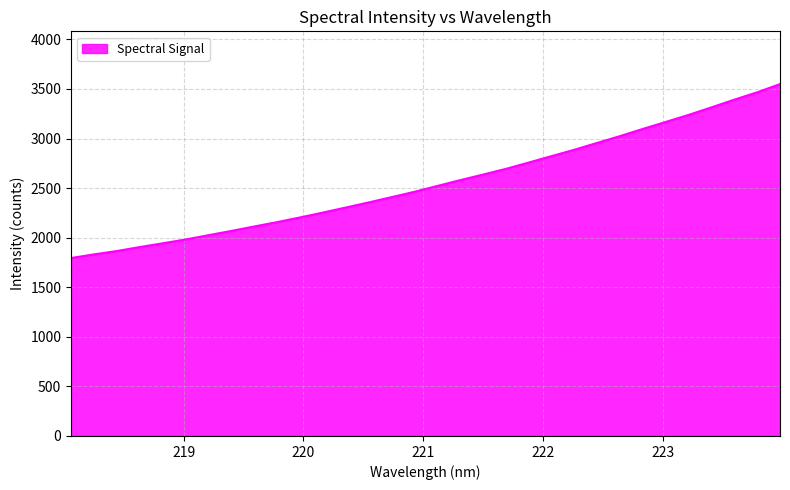

What is the minimum value shown in the chart?

1794.8